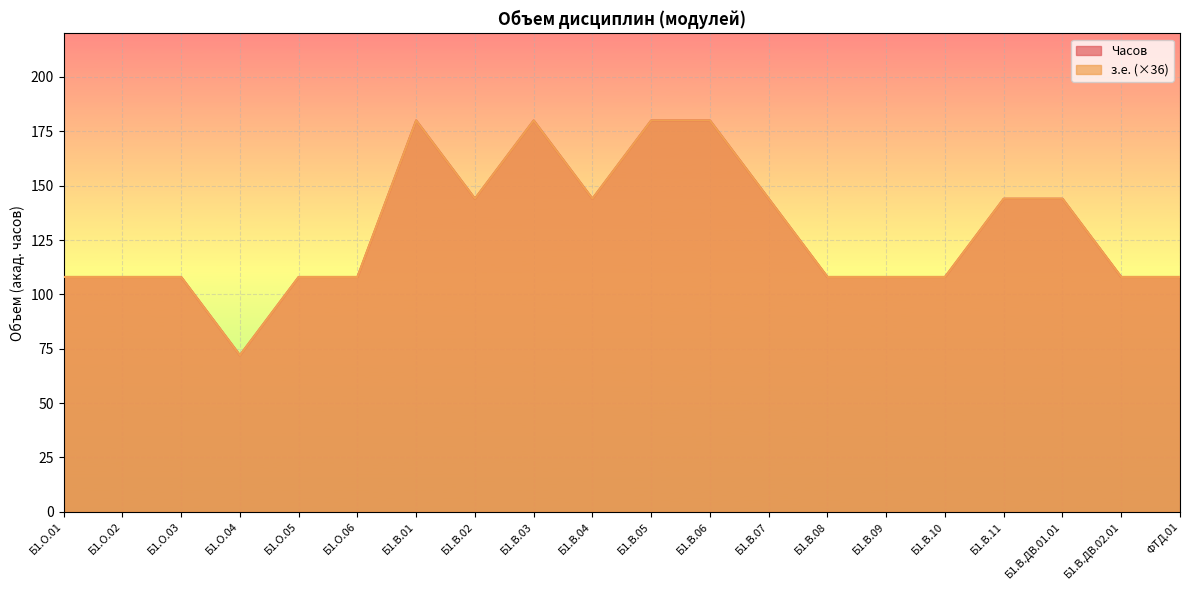

The Часов series shows 180 at Б1.В.03. True or false?

True